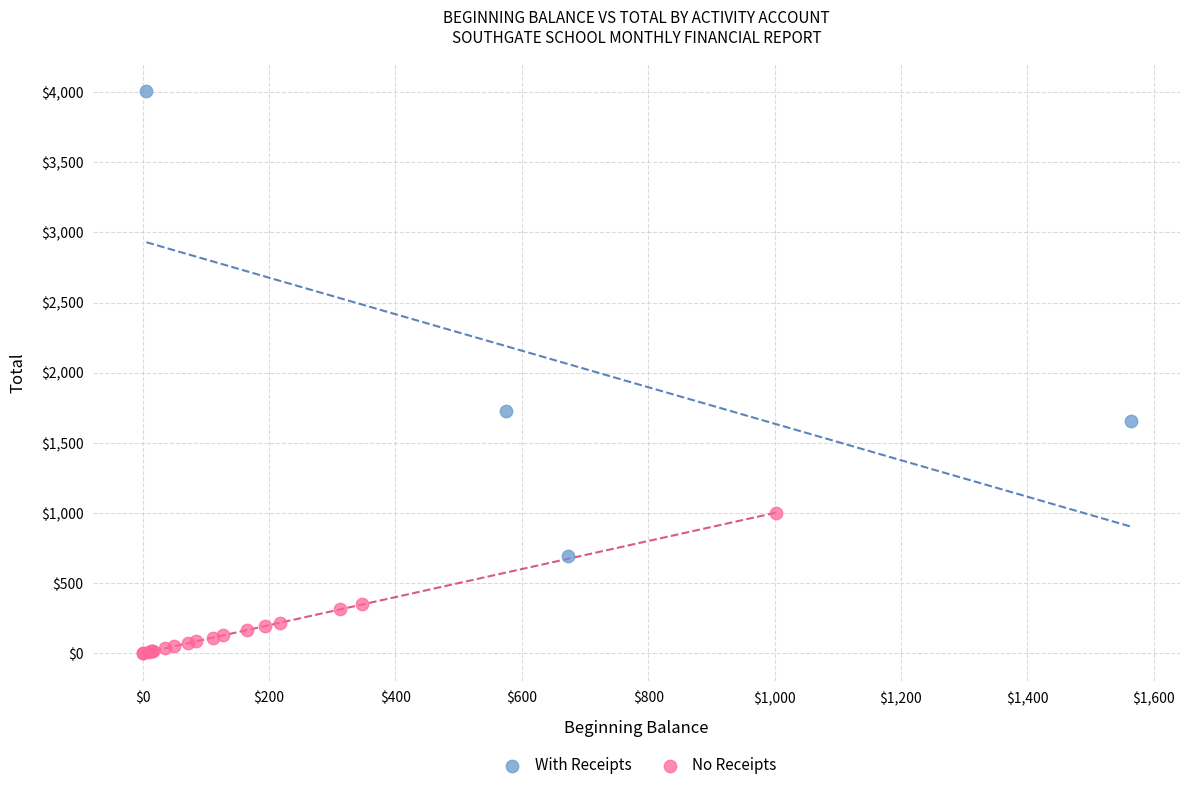

Which series contains the lowest Y value?

No Receipts